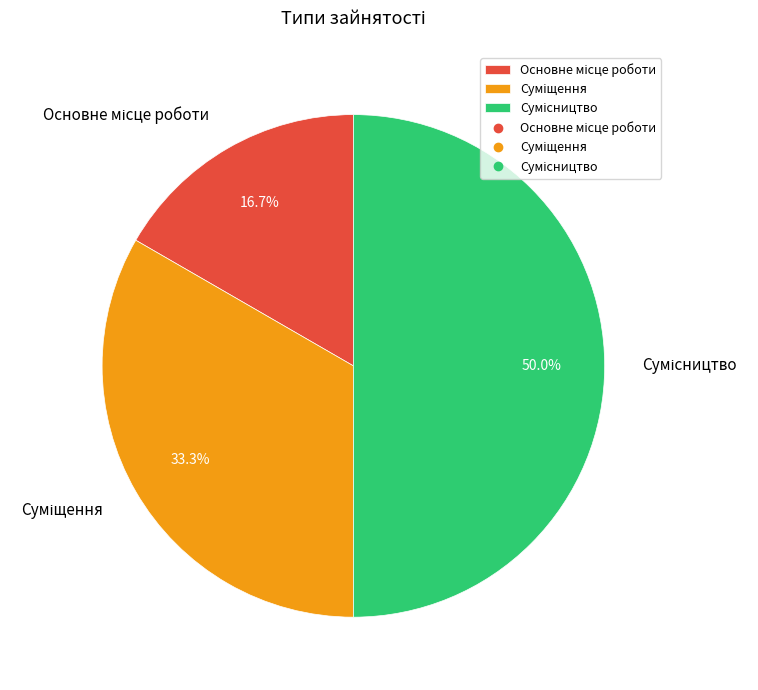

Is it true that Суміщення is 40% of the pie?

False